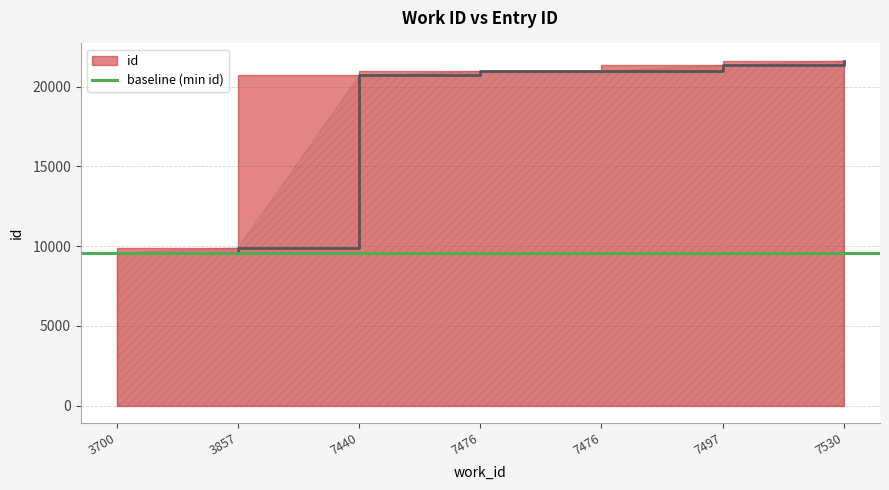

Reading right to left, transcribe all the data shown in this chart.

21640	21345	20983	20977	20714	9907	9581